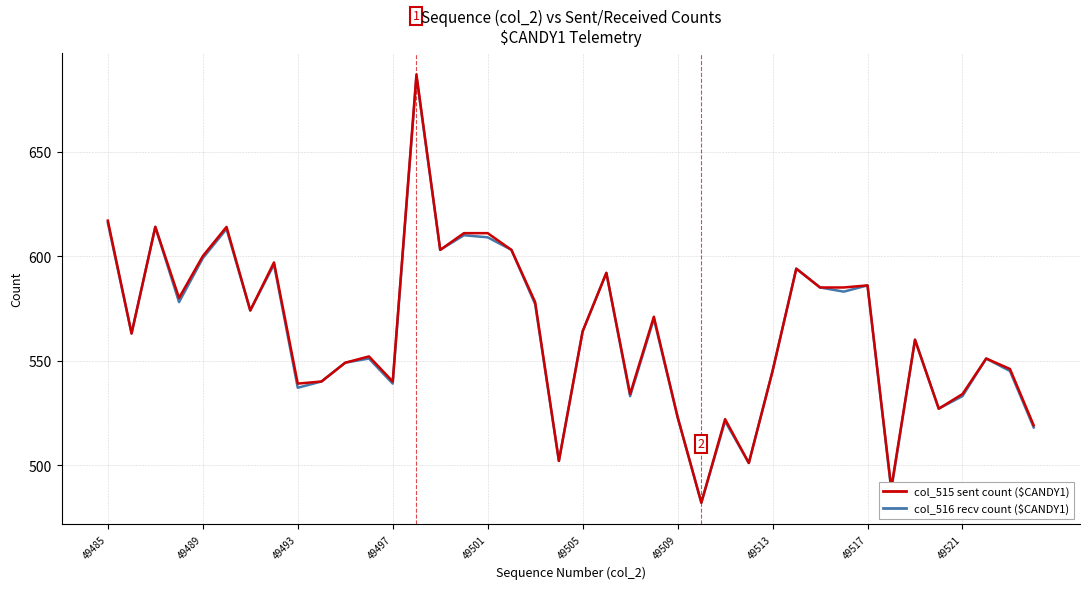

What is the smallest value displayed?

482